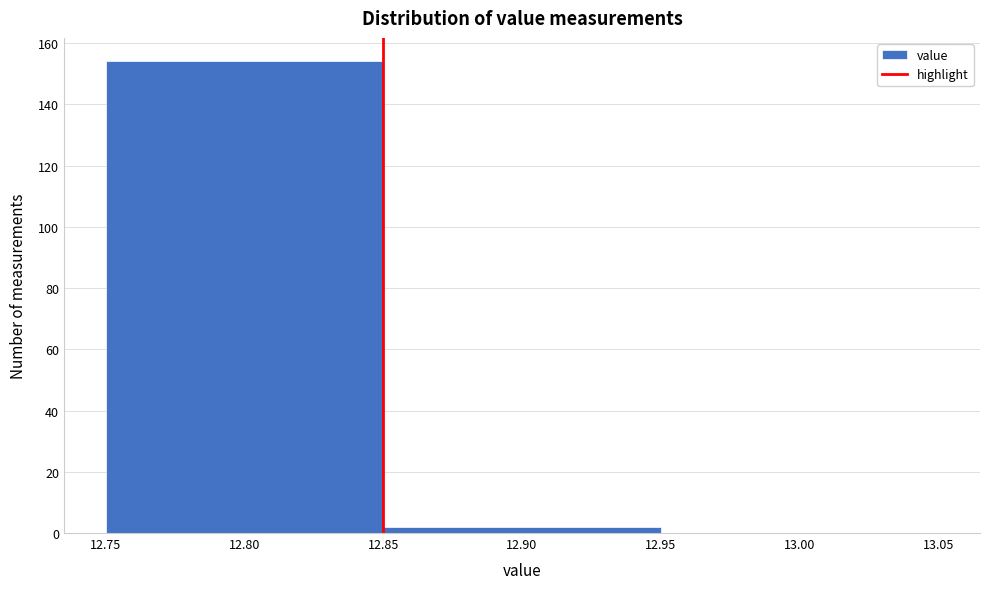

How tall is the bar that spans 12.85 to 12.95 on the x-axis? The values are not printed on the chart, so give them approximately, as read against the axis.

2